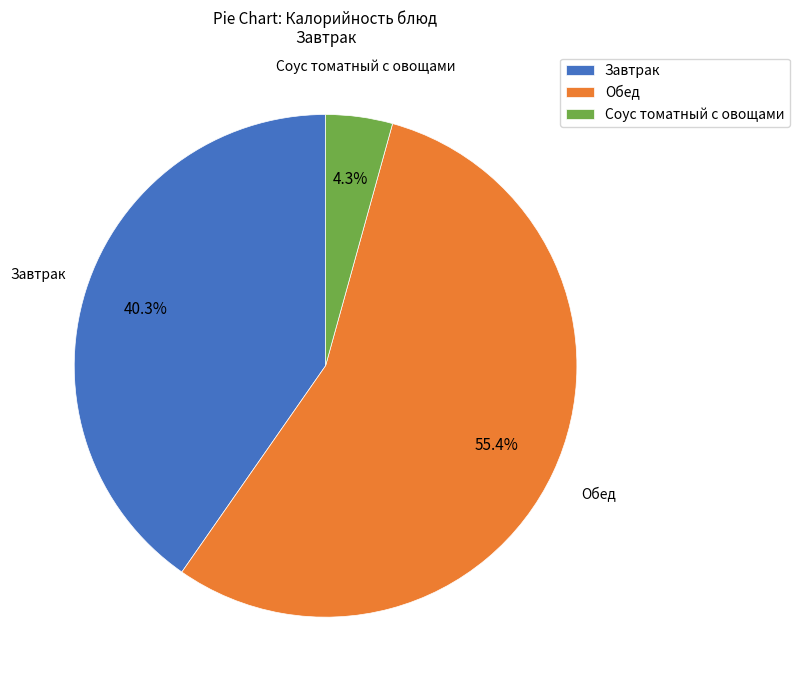

Which category has the smallest portion of the pie?

Соус томатный с овощами